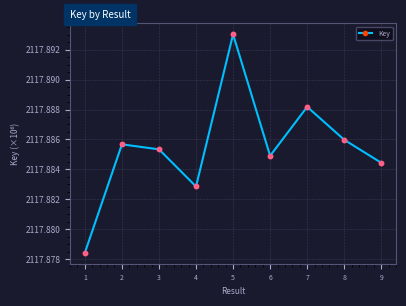

What is the ratio of the value at 5 to the value at 2?

1.0